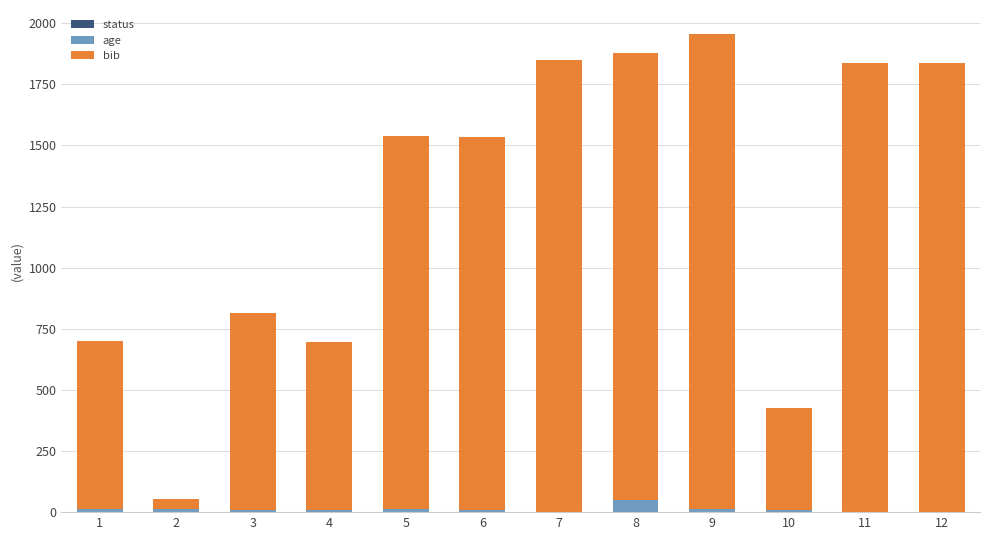

How many categories are shown in the chart?

12